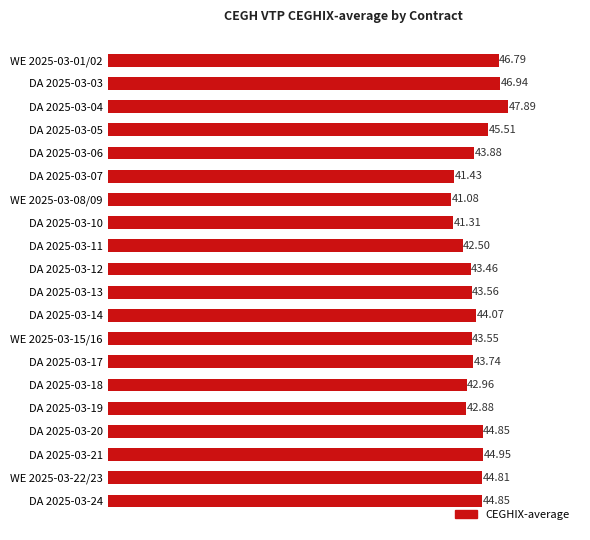

What is the difference between the values at WE 2025-03-22/23 and DA 2025-03-12?

1.4